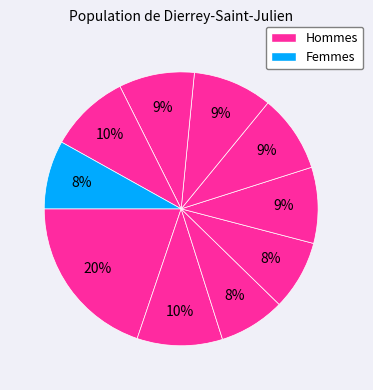

How many segments does this pie chart have?

10